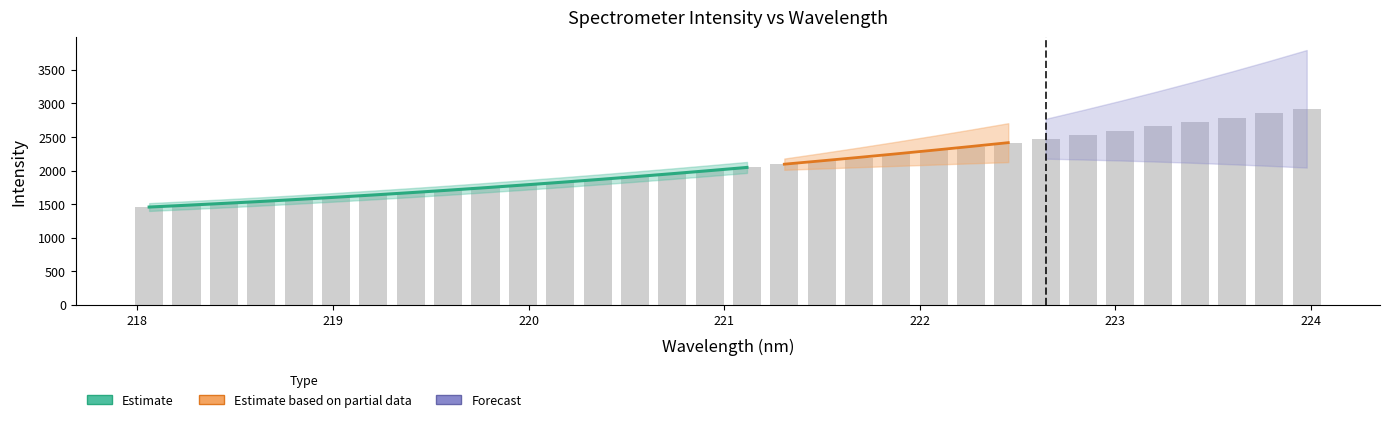

Reading right to left, what are all the values shown in this chart?

2923.1	2854.7	2788.4	2722.6	2657.1	2594.3	2533.8	2472.0	2411.7	2354.8	2298.7	2242.5	2187.9	2142.1	2095.9	2047.2	1998.3	1951.2	1911.1	1870.2	1828.6	1788.3	1748.7	1711.0	1673.3	1636.4	1598.8	1566.6	1540.8	1509.4	1479.8	1450.5